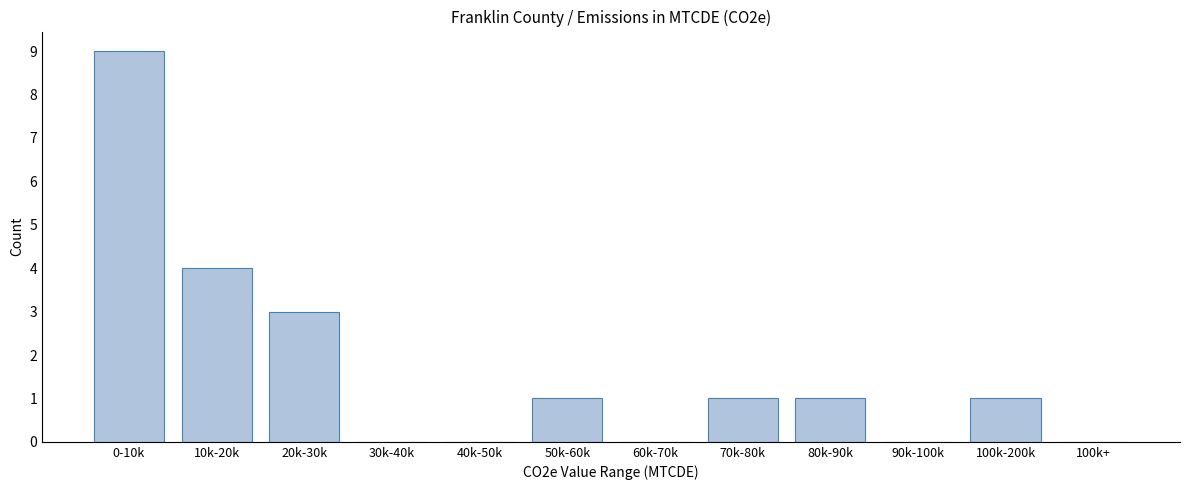

Reading right to left, extract all data points from this chart.

100k+=0	100k-200k=1	90k-100k=0	80k-90k=1	70k-80k=1	60k-70k=0	50k-60k=1	40k-50k=0	30k-40k=0	20k-30k=3	10k-20k=4	0-10k=9